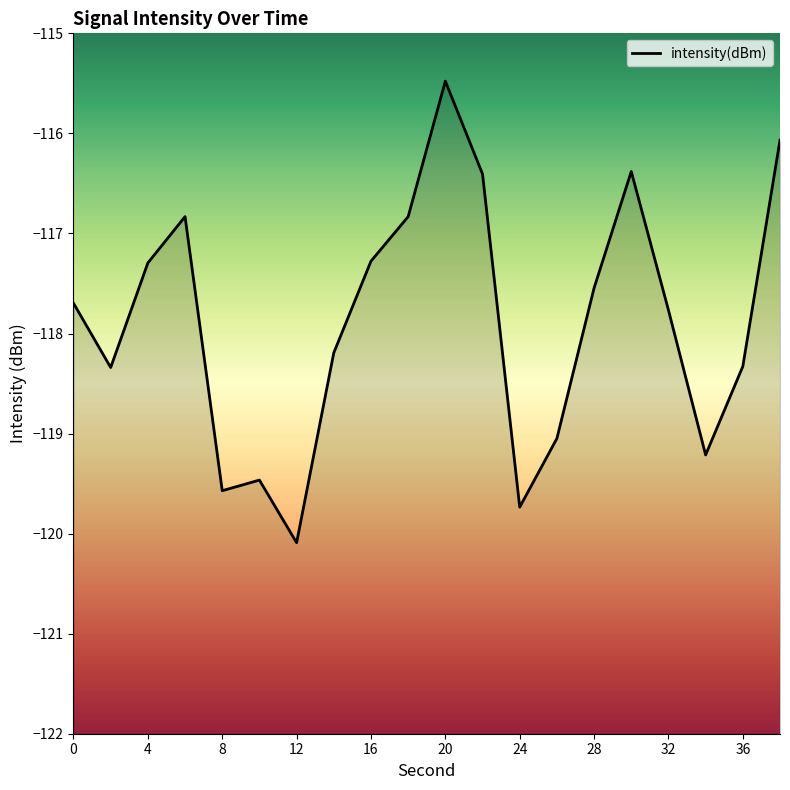

List the labels in order of value, smallest first.

12, 24, 8, 10, 34, 26, 2, 36, 14, 32, 0, 28, 4, 16, 18, 6, 22, 30, 38, 20